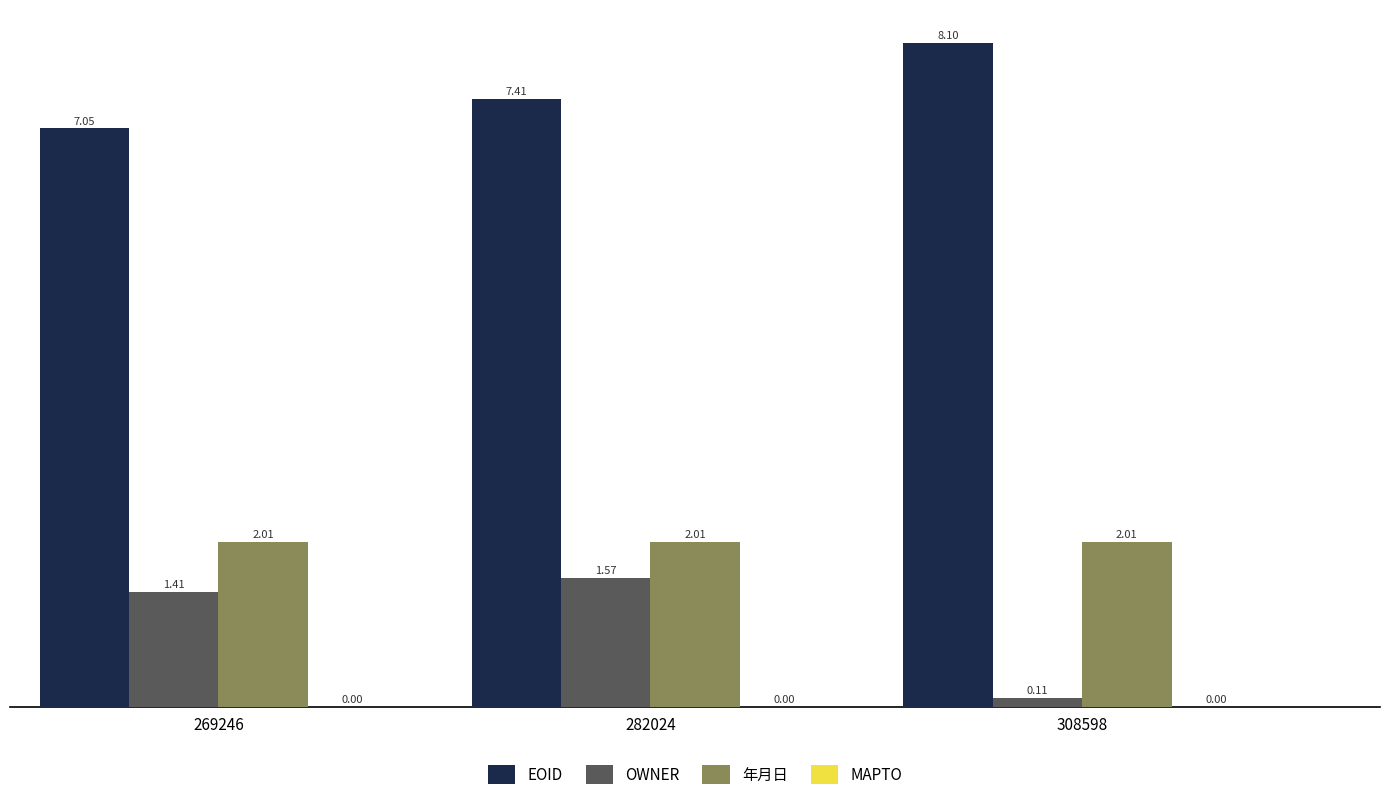

Which series has the widest spread of values?

OWNER